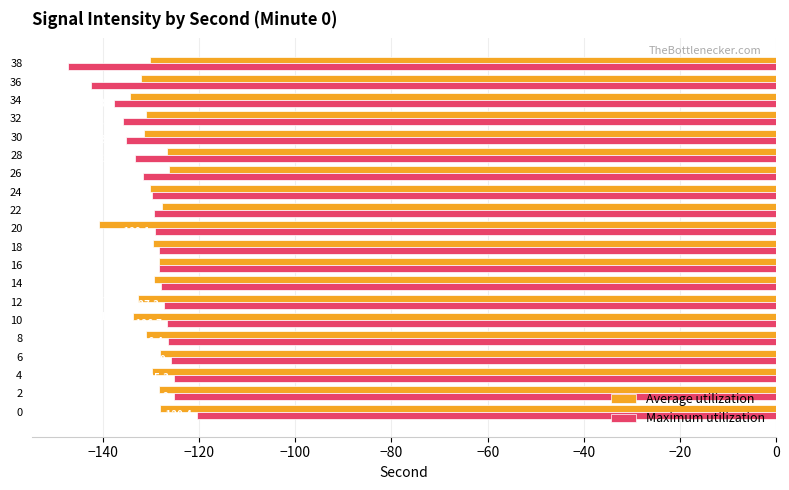

What is the difference between the maximum and minimum values in the Average utilization series?

14.6